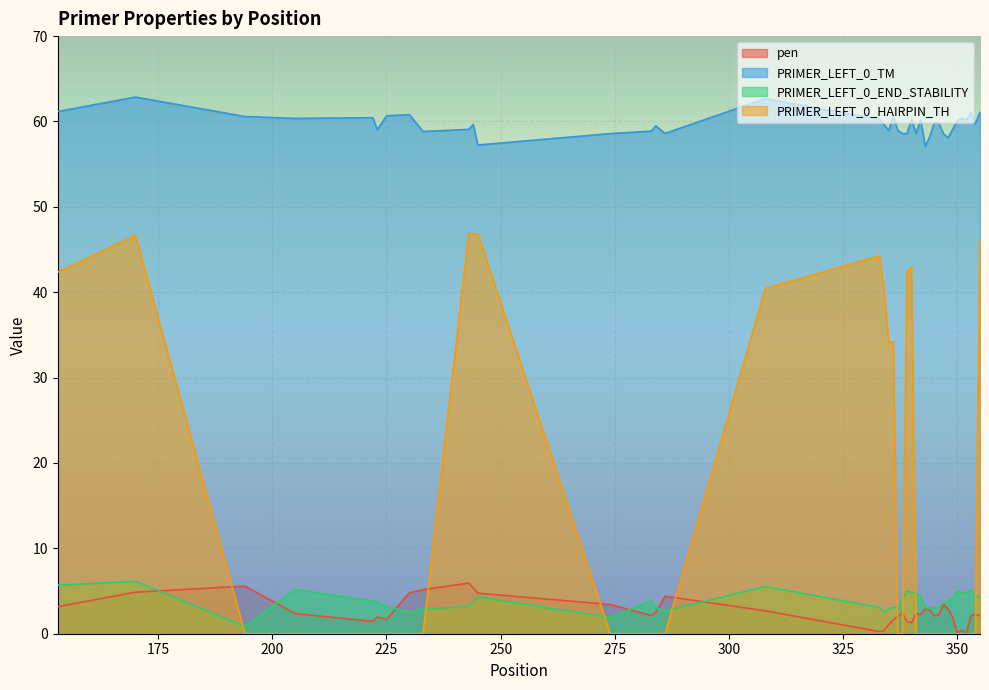

Rank the series by their maximum value, from lowest to highest.

pen, PRIMER_LEFT_0_END_STABILITY, PRIMER_LEFT_0_HAIRPIN_TH, PRIMER_LEFT_0_TM